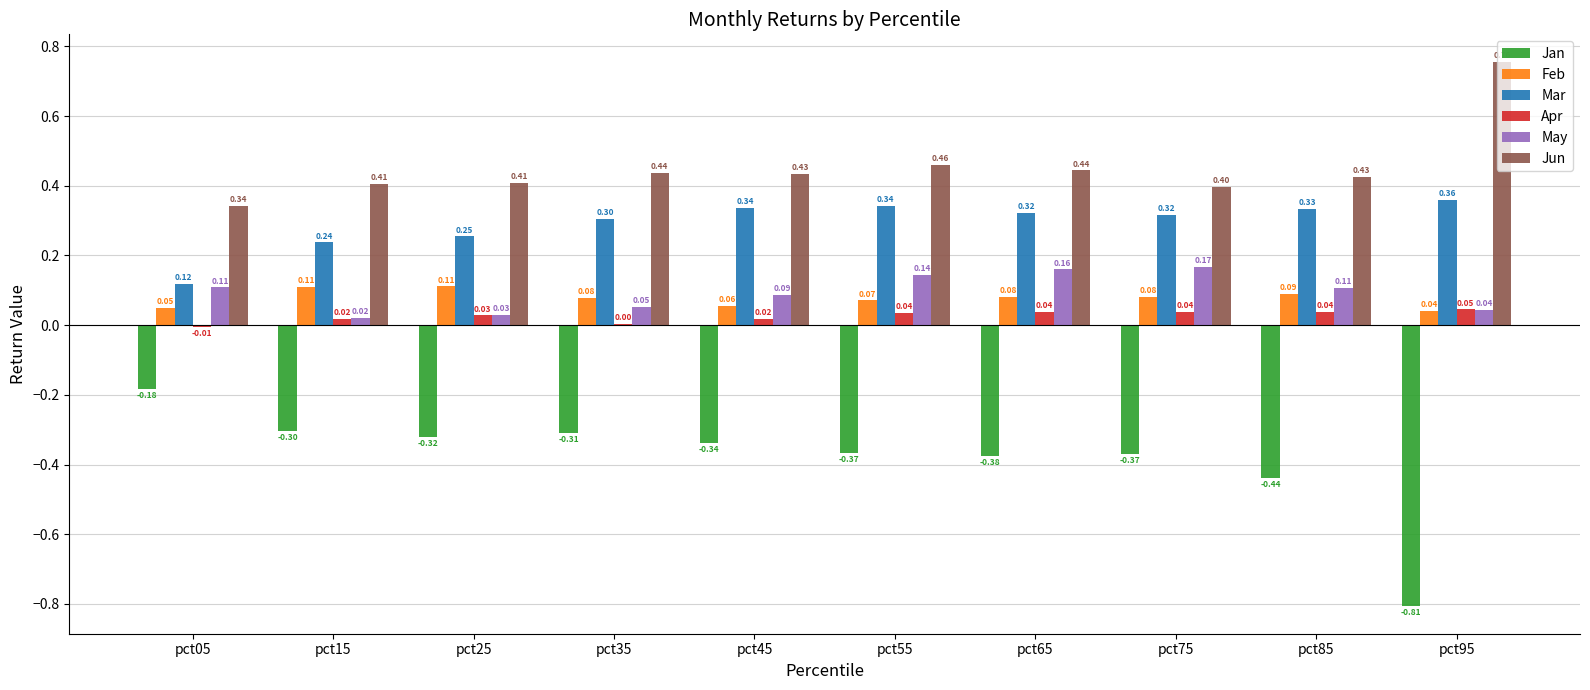

Read the Mar value at pct65.

0.3